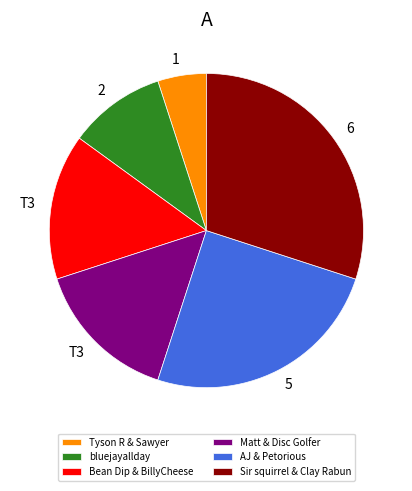

Count the number of slices in the pie.

6